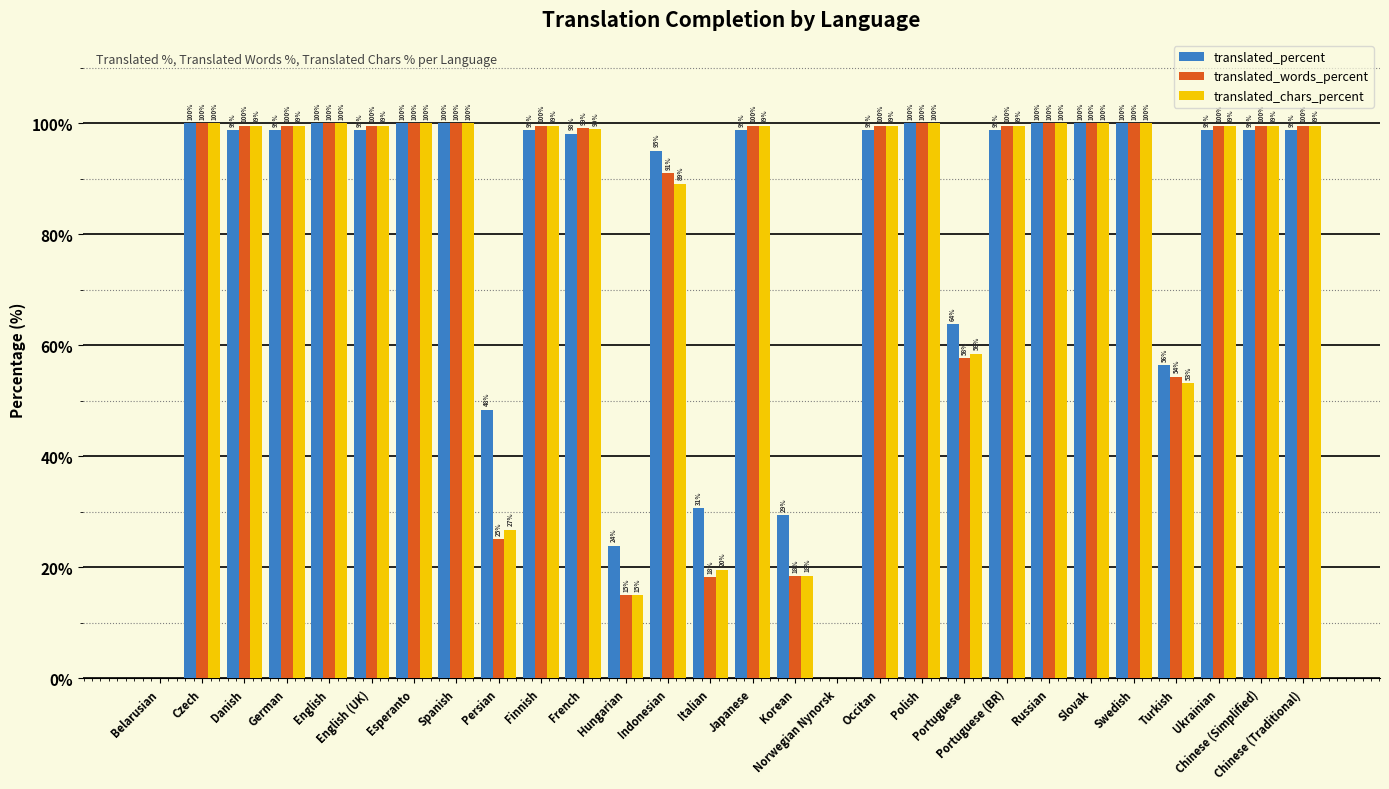

How many data points does each series have?

28